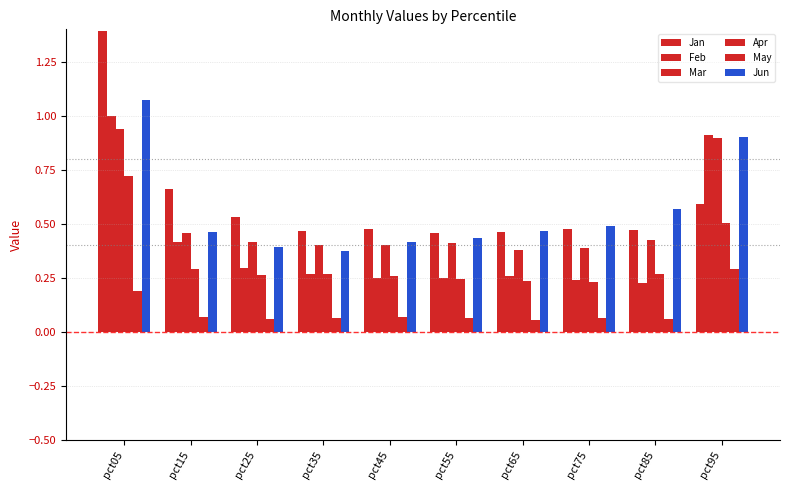

What is the minimum value for Mar?

0.4